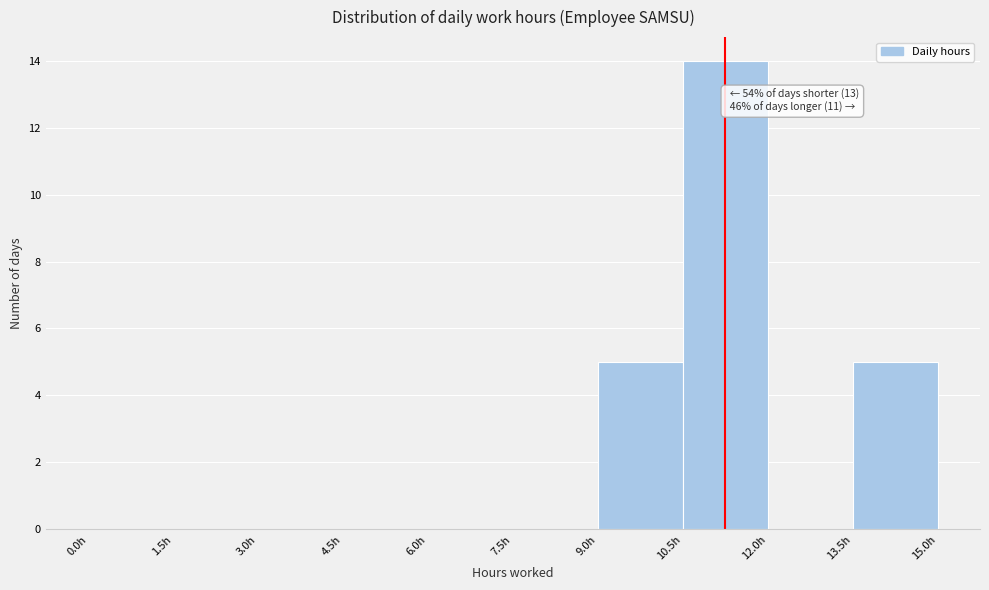

Which range on the x-axis has the tallest bar?

10.5 to 12.0